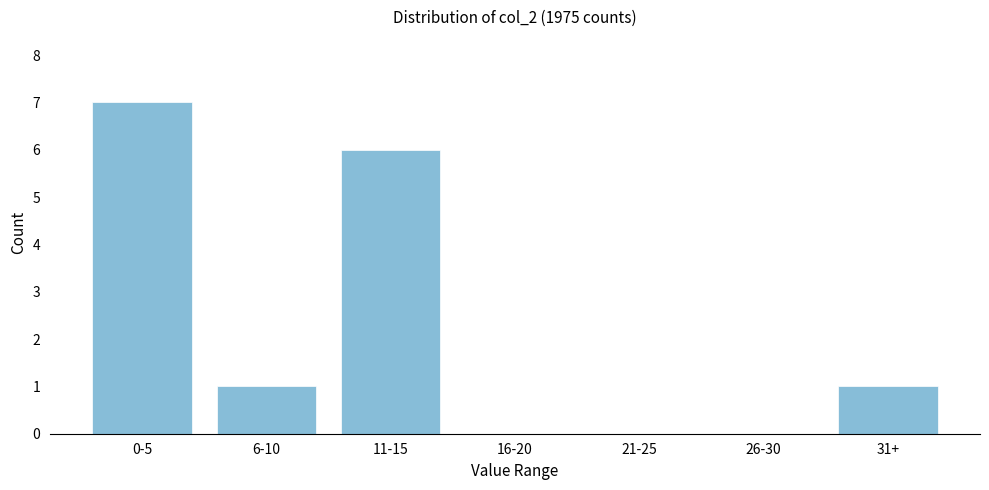

Reading right to left, list all the values displayed in this chart.

31+=1	26-30=0	21-25=0	16-20=0	11-15=6	6-10=1	0-5=7